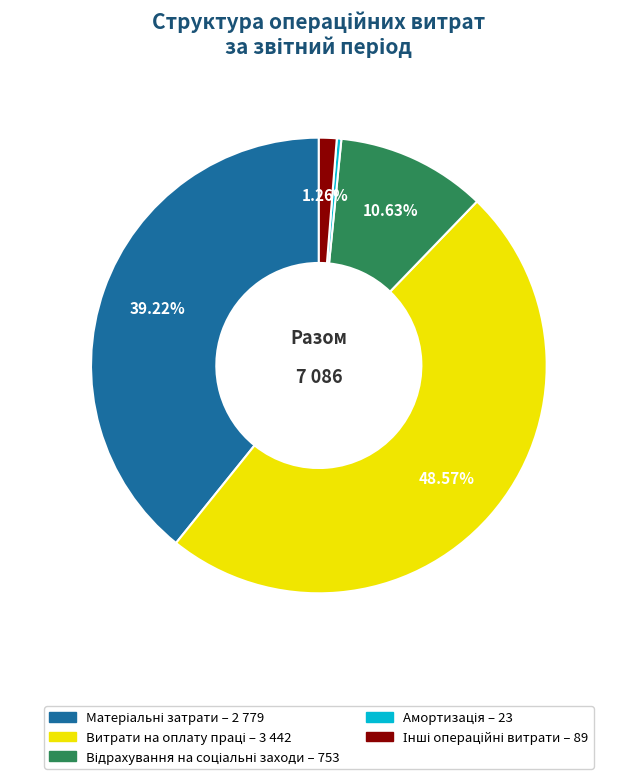

Is there a majority slice in this chart?

No